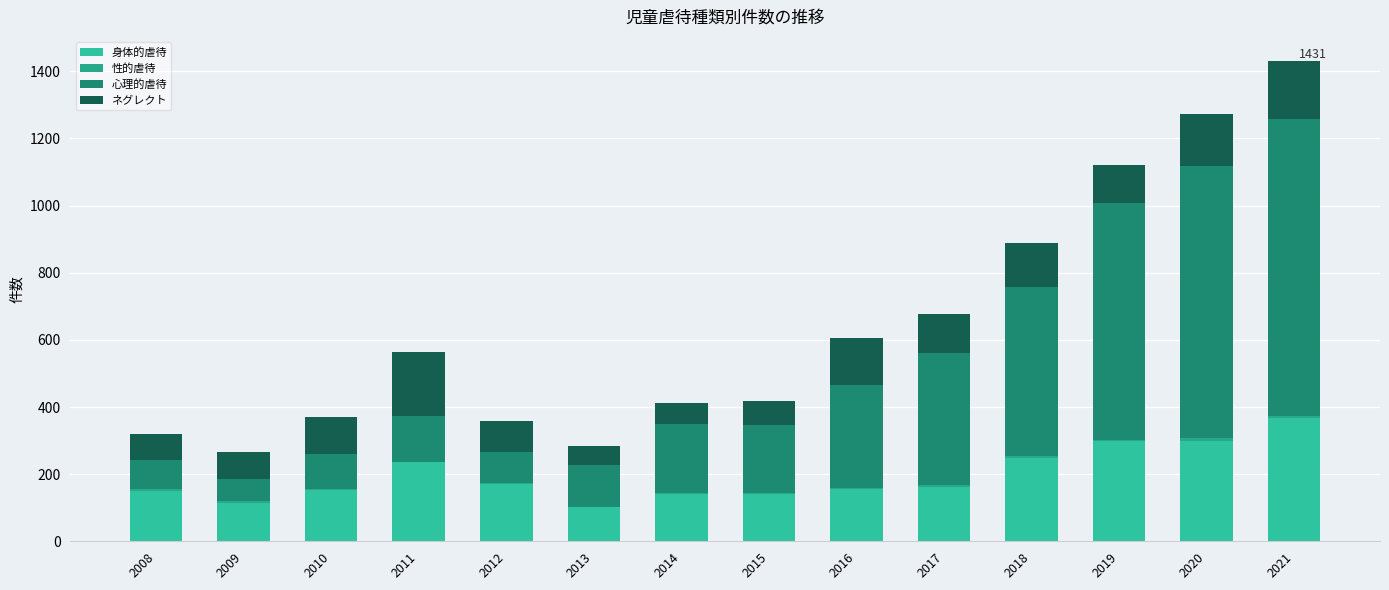

Are the bars grouped side by side (vs. stacked)?

No